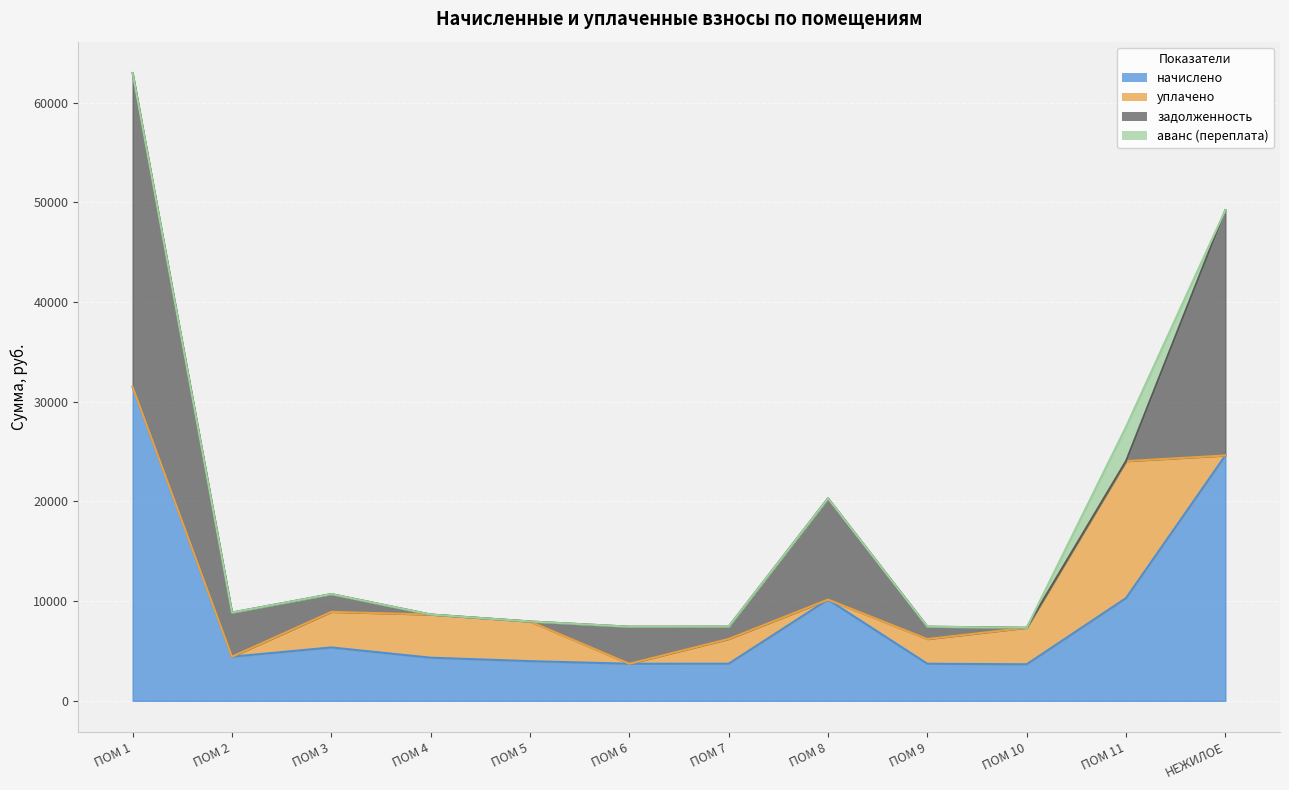

Which series changed the most between ПОМ 2 and ПОМ 9?

задолженность